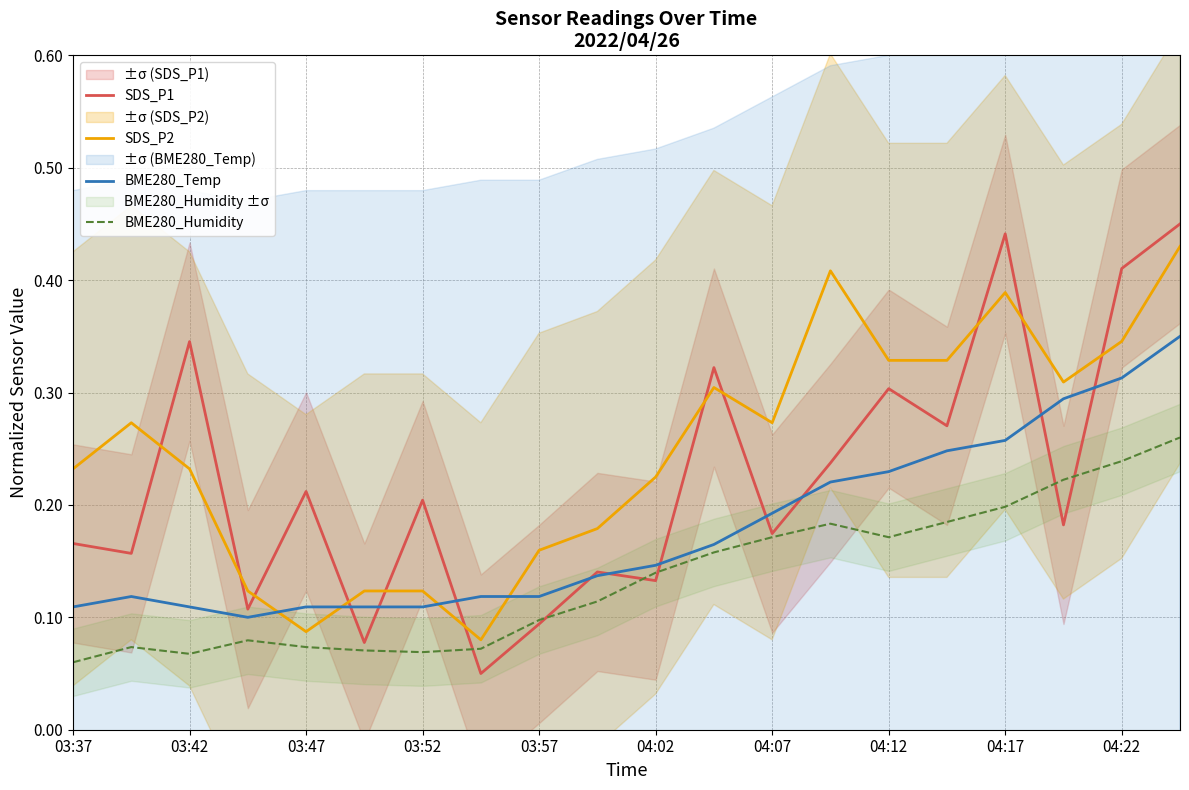

What is the minimum value for SDS_P1?

0.1